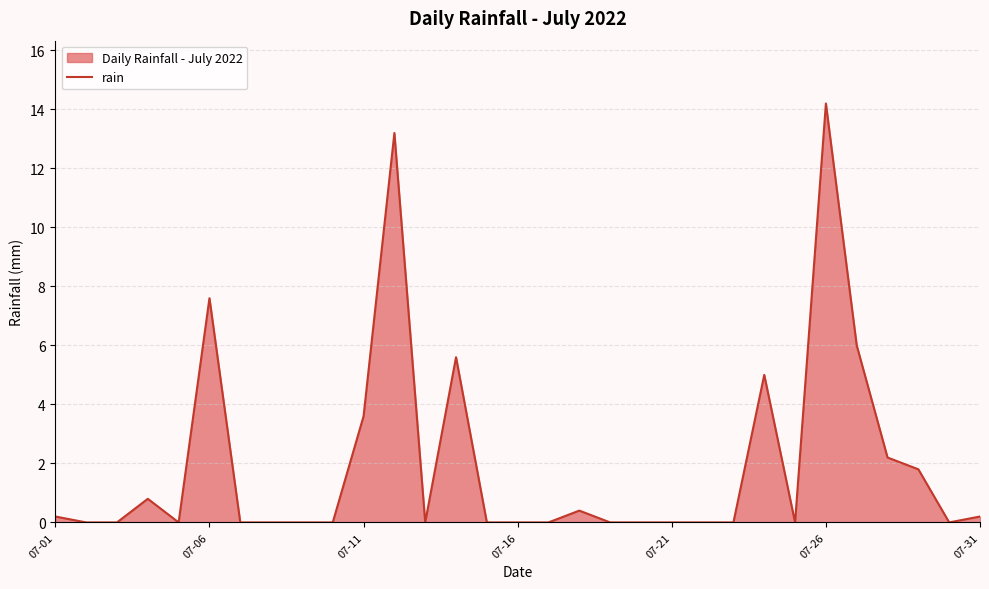

Count the number of categories in the chart.

31